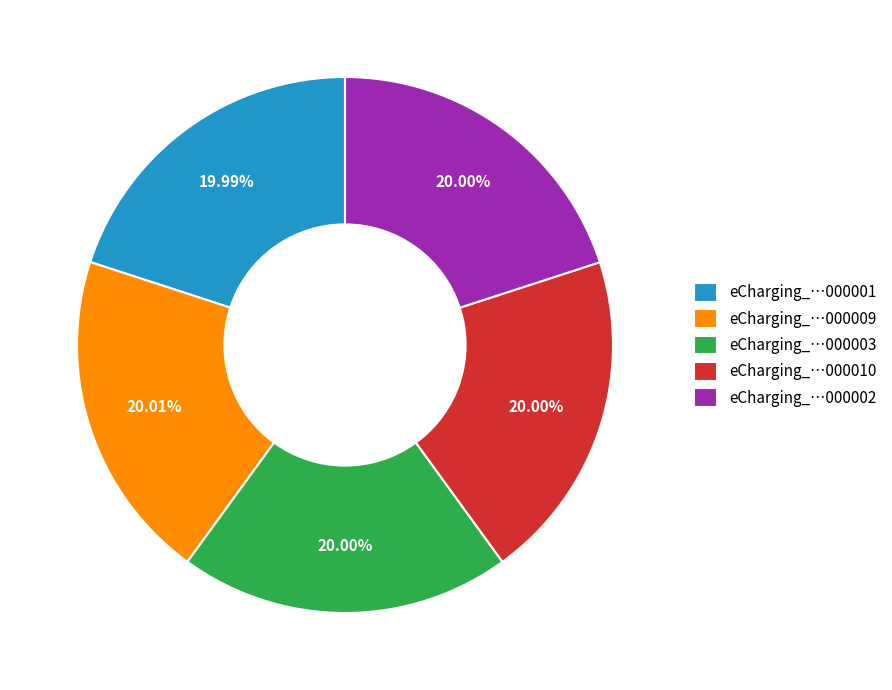

Does eCharging_…000001 account for over 50% of the chart?

No